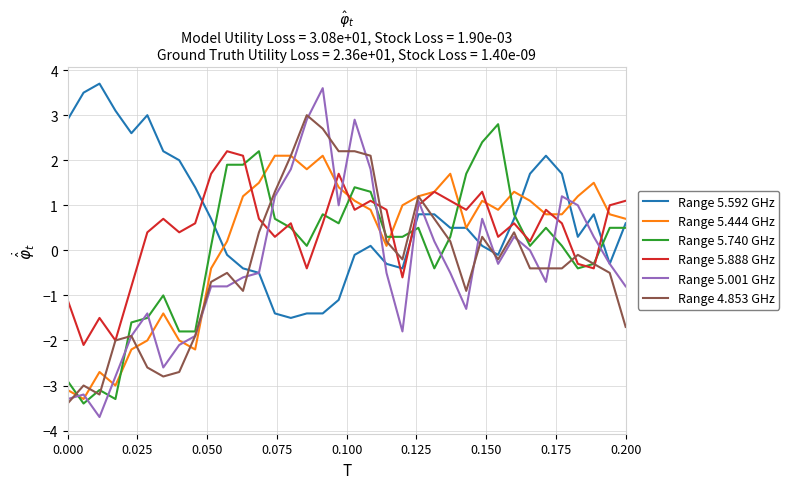

Which series has the largest range (max minus min)?

Range 5.001 GHz